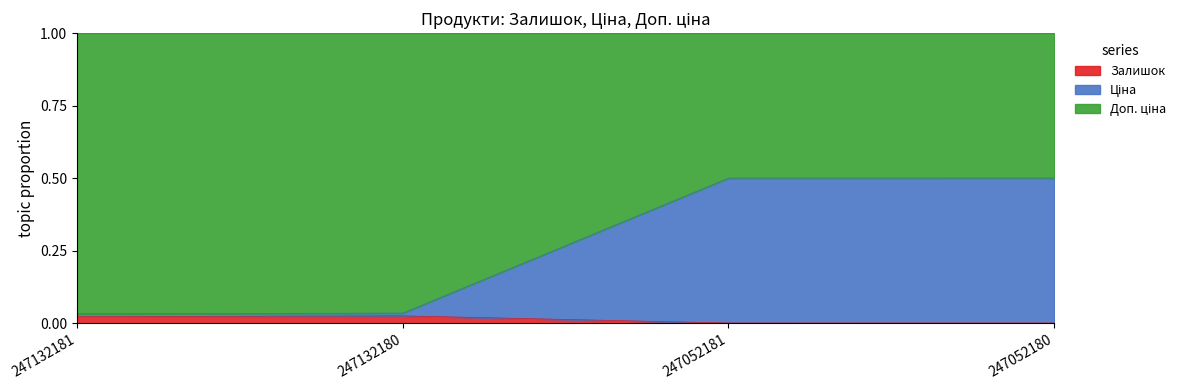

At how many categories does at least one series exceed 0?

4